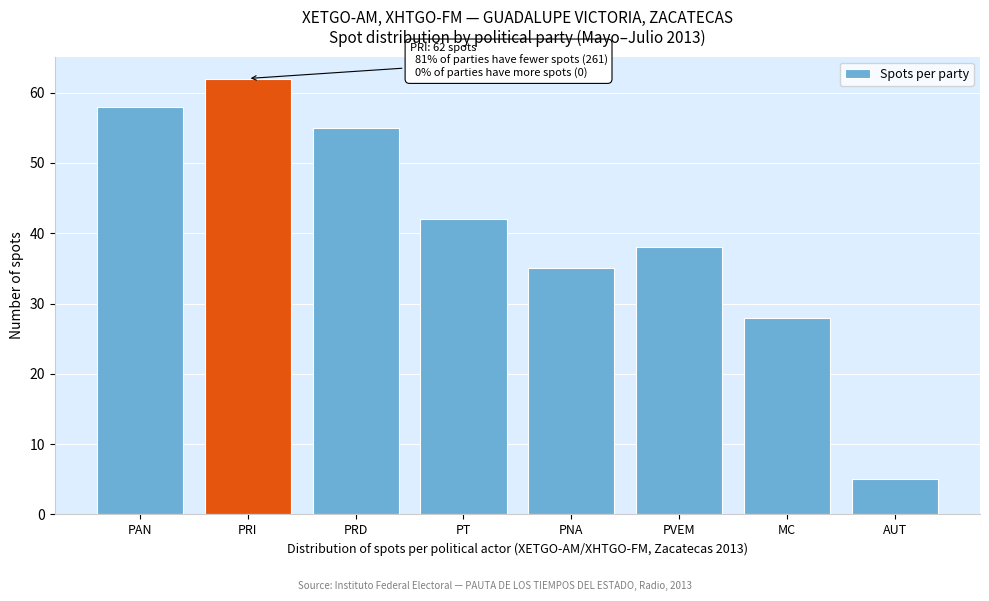

Reading right to left, transcribe all the data shown in this chart.

AUT=5	MC=28	PVEM=38	PNA=35	PT=42	PRD=55	PRI=62	PAN=58